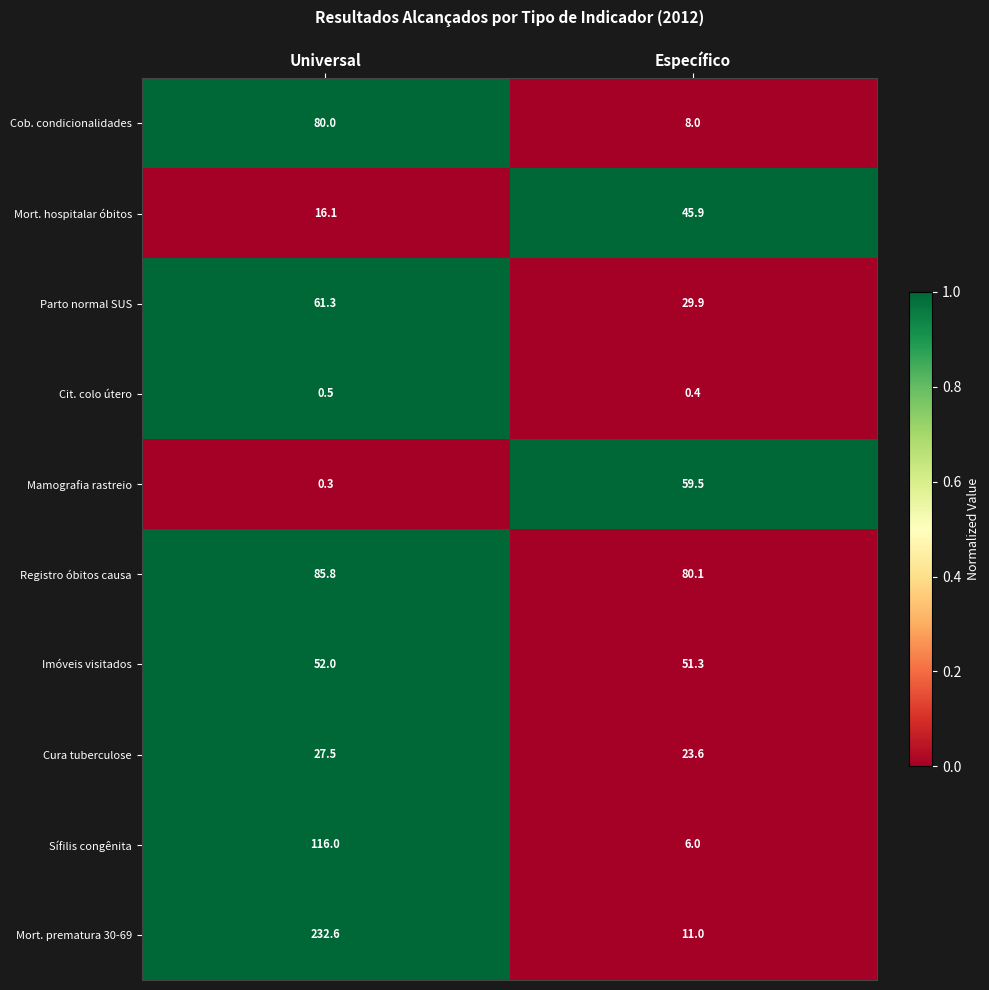

Reading right to left, what are all the values shown in this chart?

Cob. condicionalidades: Específico=8.0	Universal=80.0
Mort. hospitalar óbitos: Específico=45.9	Universal=16.1
Parto normal SUS: Específico=29.9	Universal=61.3
Cit. colo útero: Específico=0.4	Universal=0.5
Mamografia rastreio: Específico=59.5	Universal=0.3
Registro óbitos causa: Específico=80.1	Universal=85.8
Imóveis visitados: Específico=51.3	Universal=52.0
Cura tuberculose: Específico=23.6	Universal=27.5
Sífilis congênita: Específico=6.0	Universal=116.0
Mort. prematura 30-69: Específico=11.0	Universal=232.6